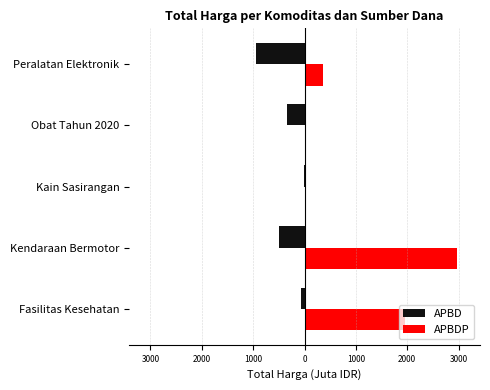

What is the difference between the maximum and minimum values in the APBD series?

929.9